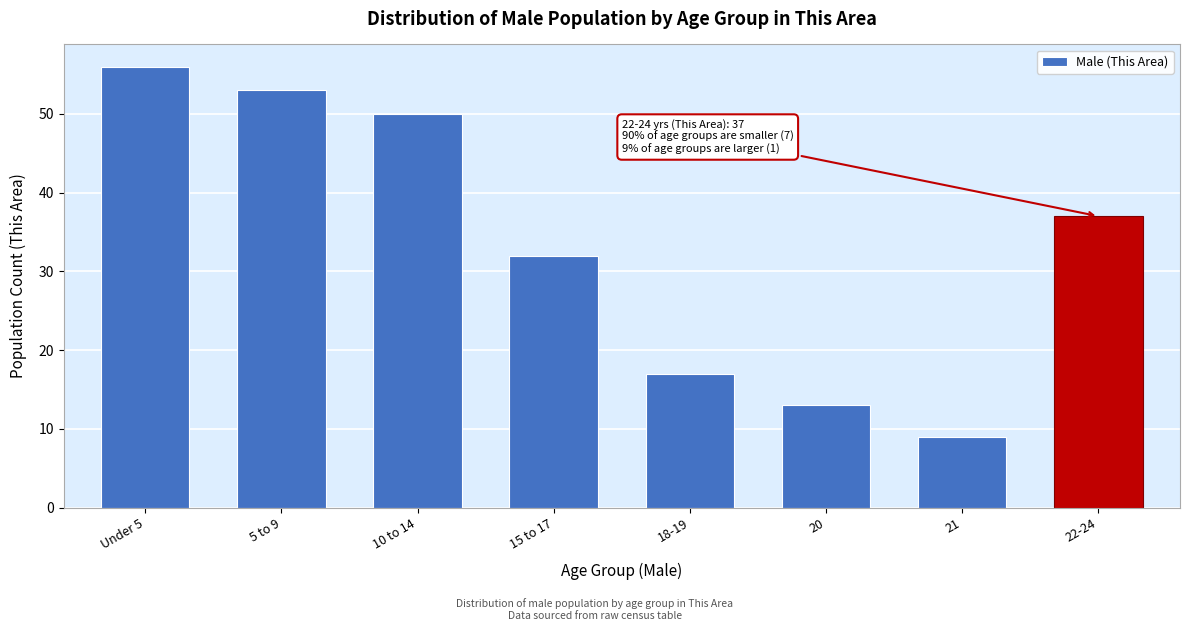

Reading left to right, extract all data points from this chart.

Under 5=56	5 to 9=53	10 to 14=50	15 to 17=32	18-19=17	20=13	21=9	22-24=37